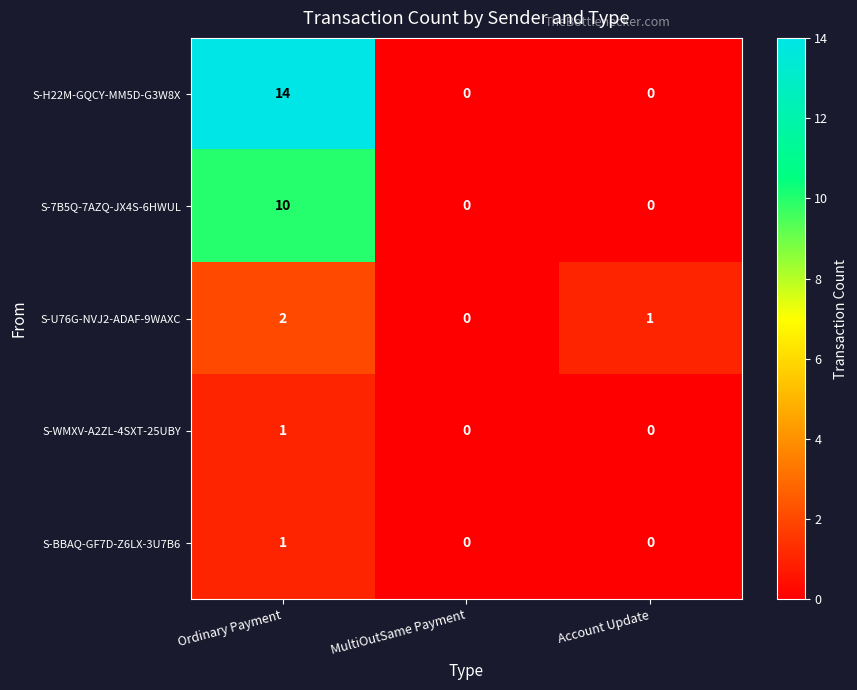

The value of S-U76G-NVJ2-ADAF-9WAXC at Ordinary Payment is 2. True or false?

True